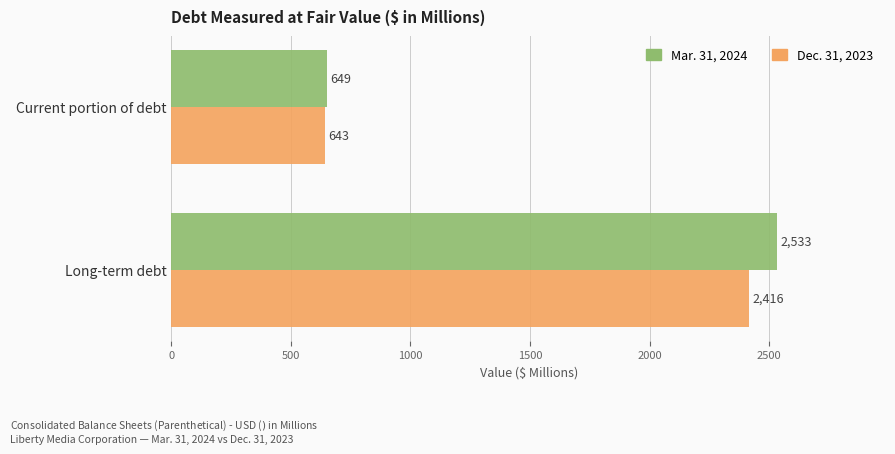

Rank the categories by Mar. 31, 2024 value from highest to lowest.

Long-term debt, Current portion of debt